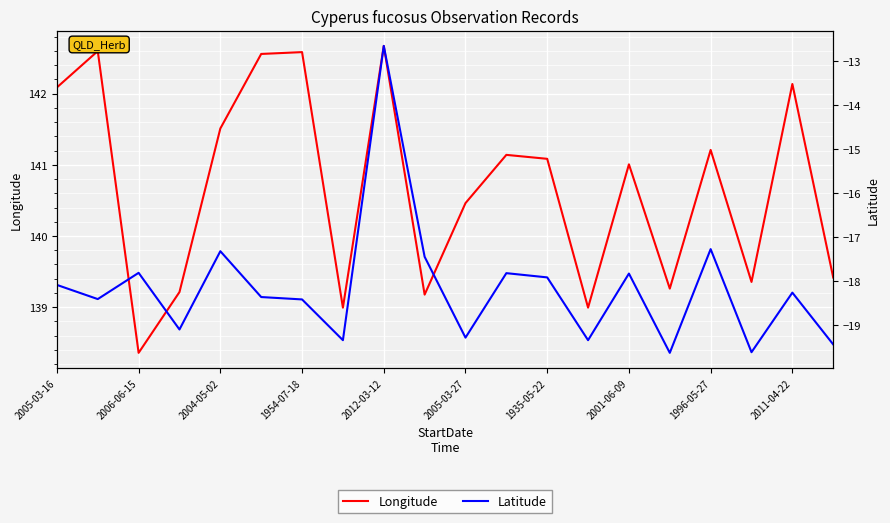

True or false: Longitude has more than 1 points higher than both neighbors.

True